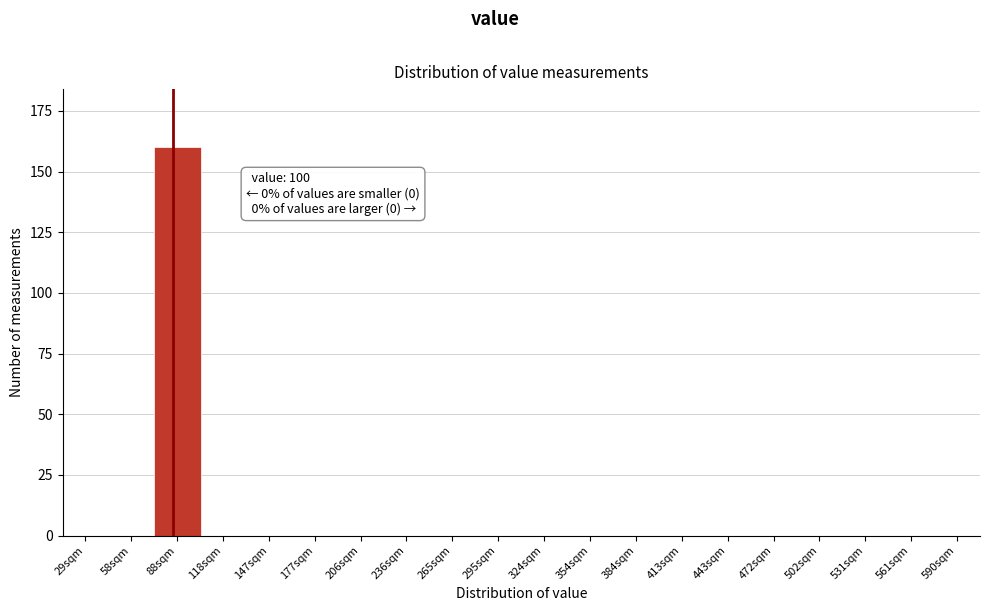

Reading left to right, list all the values displayed in this chart.

29sqm=0	58sqm=0	88sqm=160	118sqm=0	147sqm=0	177sqm=0	206sqm=0	236sqm=0	265sqm=0	295sqm=0	324sqm=0	354sqm=0	384sqm=0	413sqm=0	443sqm=0	472sqm=0	502sqm=0	531sqm=0	561sqm=0	590sqm=0